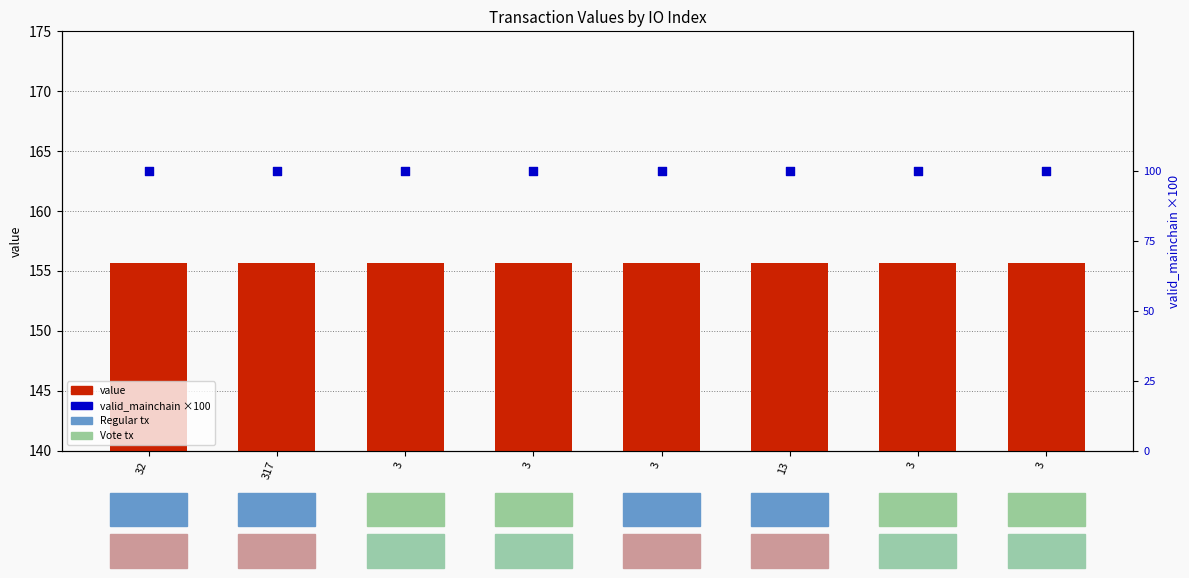

What are all the series names shown in the legend?

value, valid_mainchain (×100)